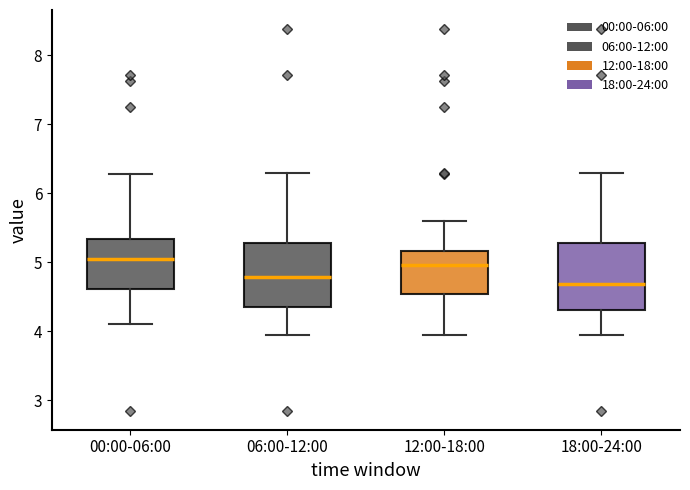

Reading left to right, transcribe this box plot: for each box, give where its median line is, the range the box spans, and where its two whiskers end, as read against the y-axis. The values are not printed on the chart, so give them approximately, as read against the axis.

00:00-06:00: median 5.1, box 4.6 to 5.3, whiskers 4.1 to 6.3
06:00-12:00: median 4.8, box 4.4 to 5.3, whiskers 4.0 to 6.3
12:00-18:00: median 5.0, box 4.5 to 5.2, whiskers 4.0 to 5.6
18:00-24:00: median 4.7, box 4.3 to 5.3, whiskers 4.0 to 6.3